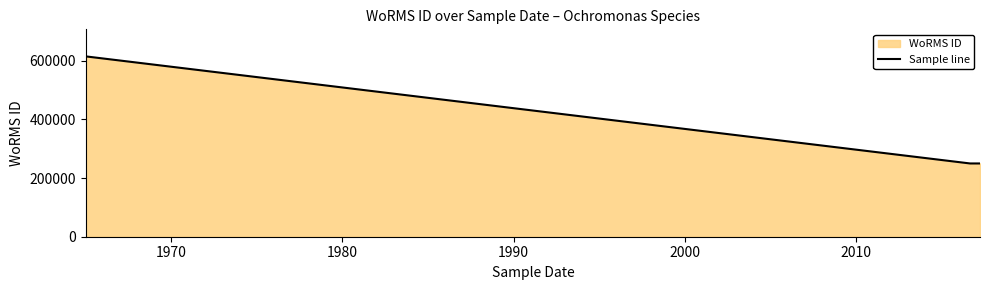

What is the minimum value shown in the chart?

249725